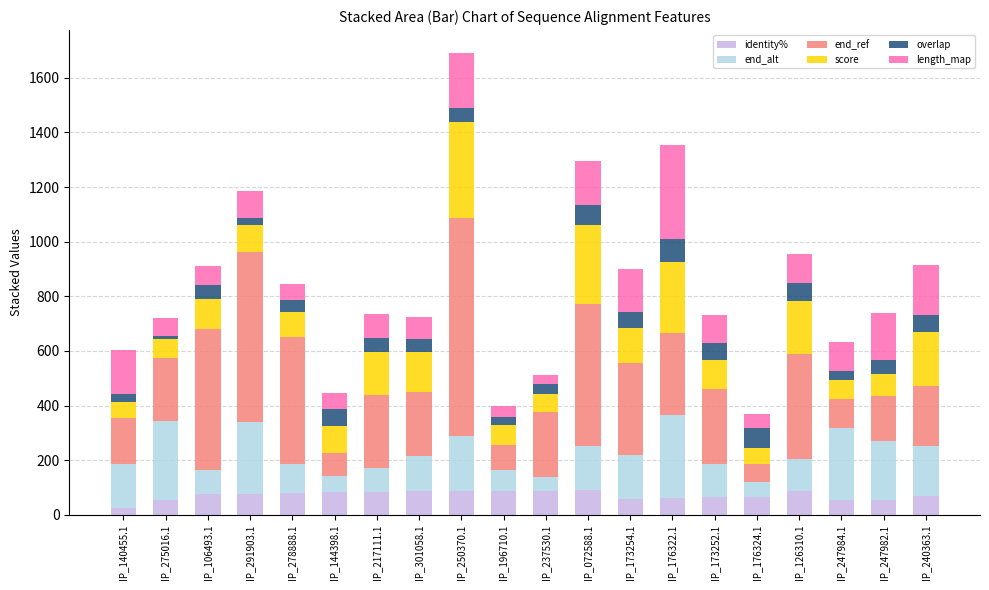

What is the total value across all series at IP_217111.1?

734.1